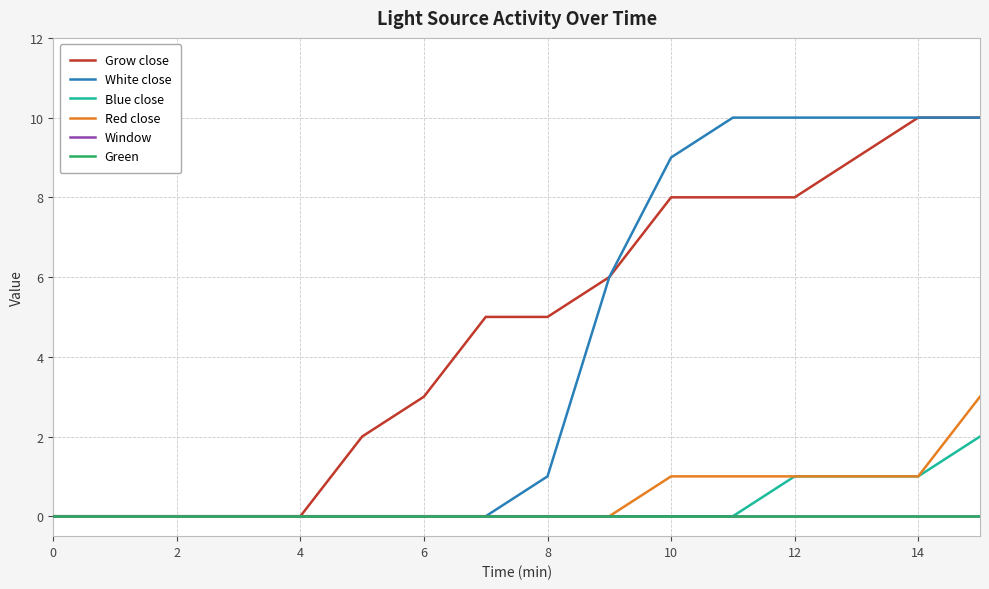

Is this an area chart (filled region under the line)?

No